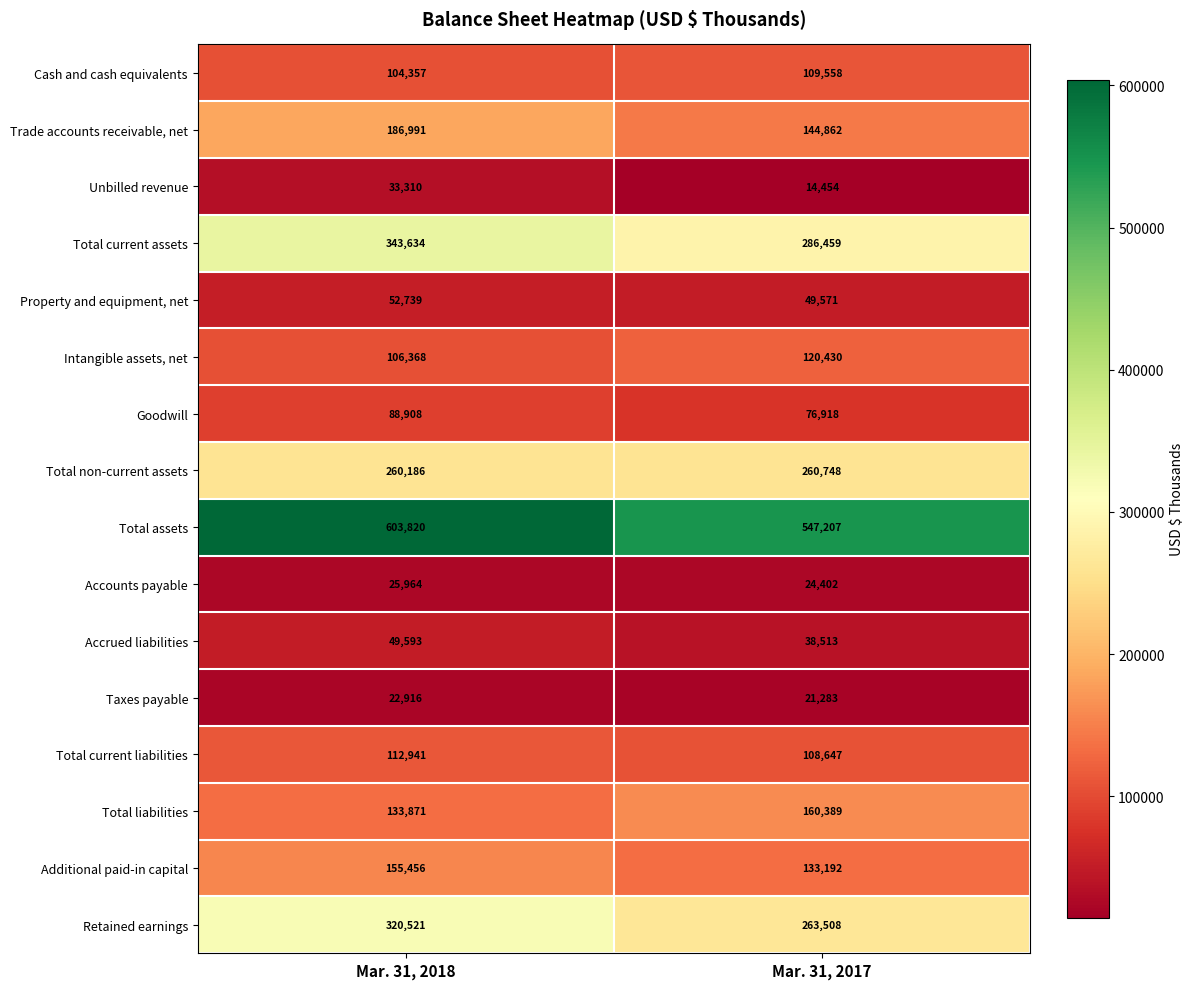

Which series has the widest spread of values?

Total current assets